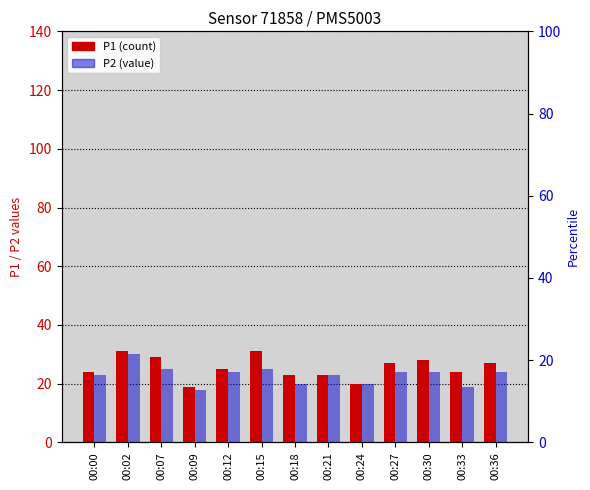

True or false: P1 has a value of 27 at 00:36.

True